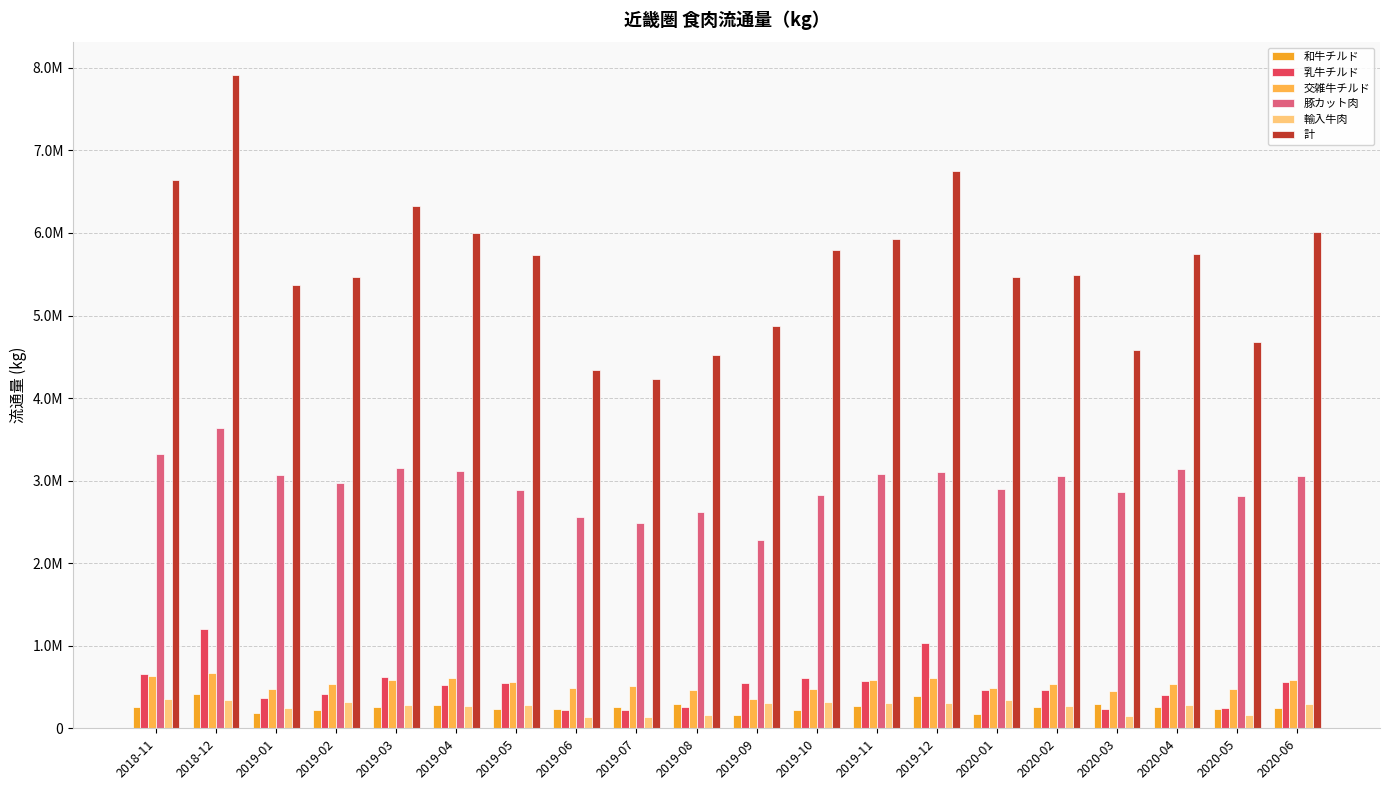

Rank the categories by 輸入牛肉 value from lowest to highest.

2019-06, 2019-07, 2020-03, 2020-05, 2019-08, 2019-01, 2019-04, 2020-02, 2020-04, 2019-03, 2019-05, 2020-06, 2019-09, 2019-11, 2019-12, 2019-02, 2019-10, 2018-12, 2020-01, 2018-11